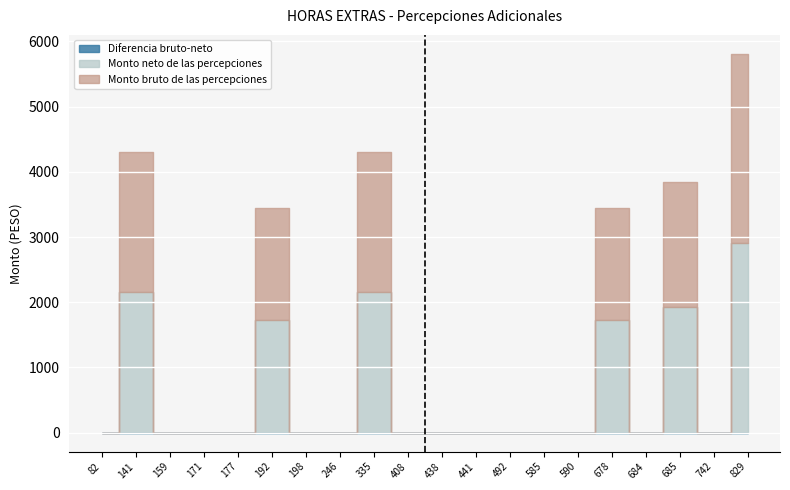

How many interior local peaks does the Monto bruto de las percepciones series have?

5